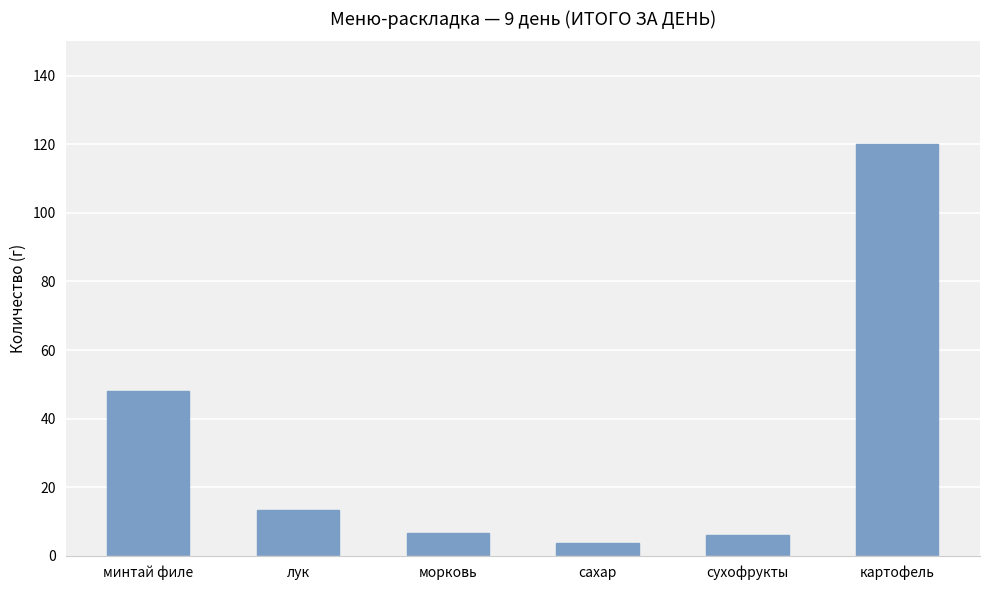

Which has a higher value, картофель or лук?

картофель